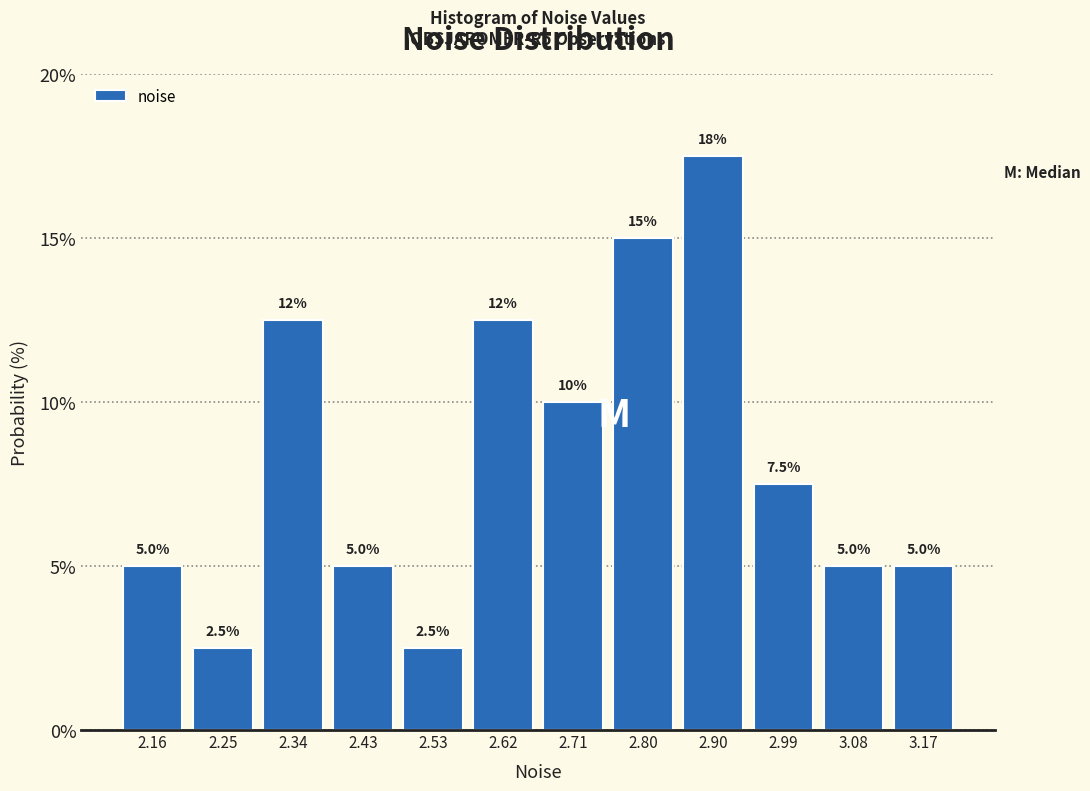

Over which range of the x-axis is the bar tallest?

2.85 to 2.94